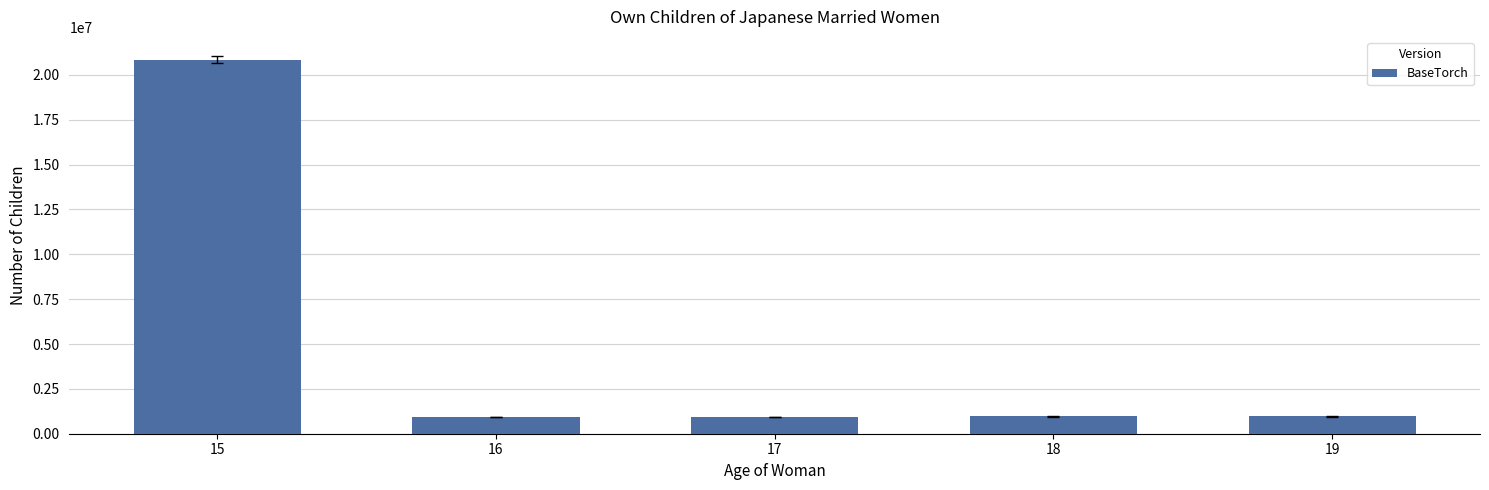

Is it true that the value at 18 is 961291?

True